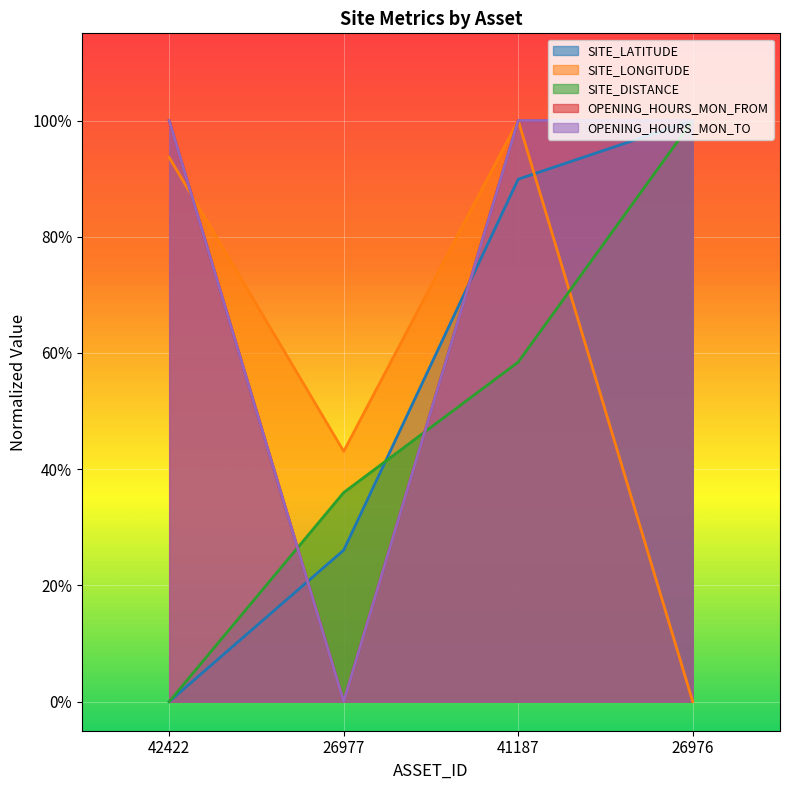

Is the value of OPENING_HOURS_MON_FROM at 41187 greater than the value of OPENING_HOURS_MON_TO at 41187?

No